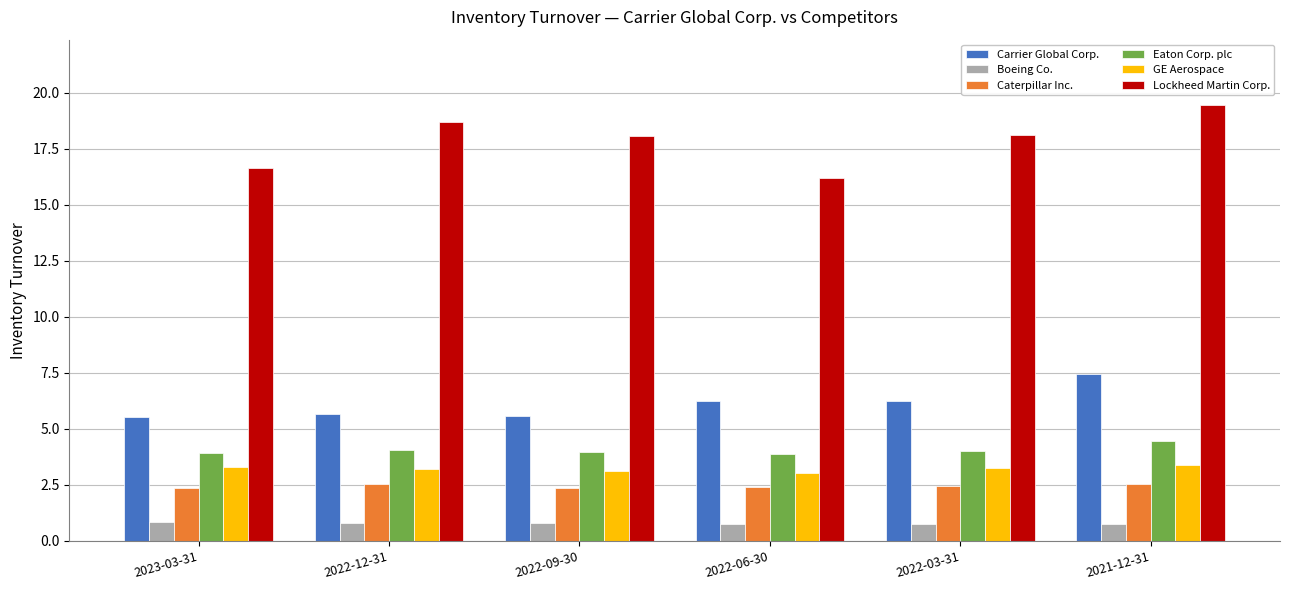

What is the sum of all GE Aerospace values?

19.3